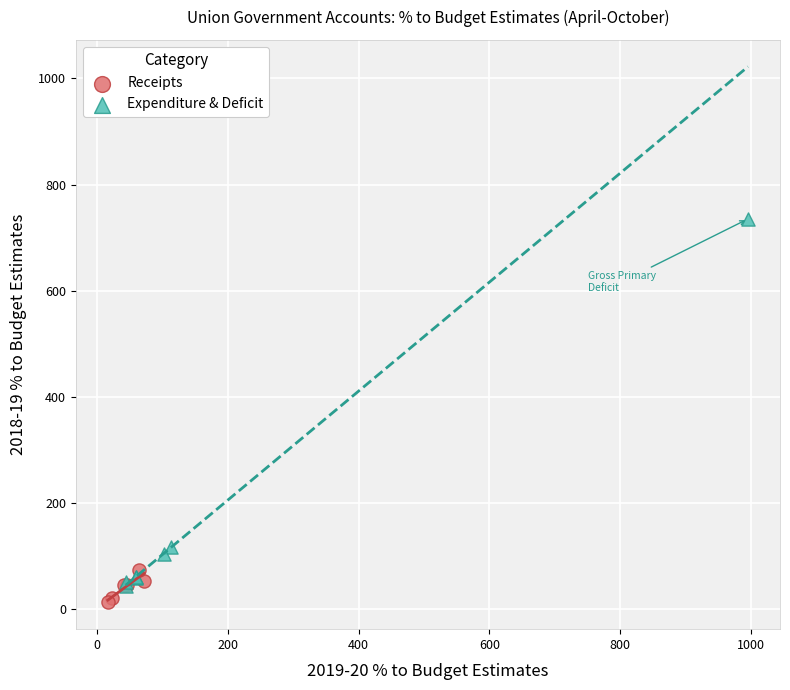

What are all the series names shown in the legend?

Receipts, Expenditure & Deficit